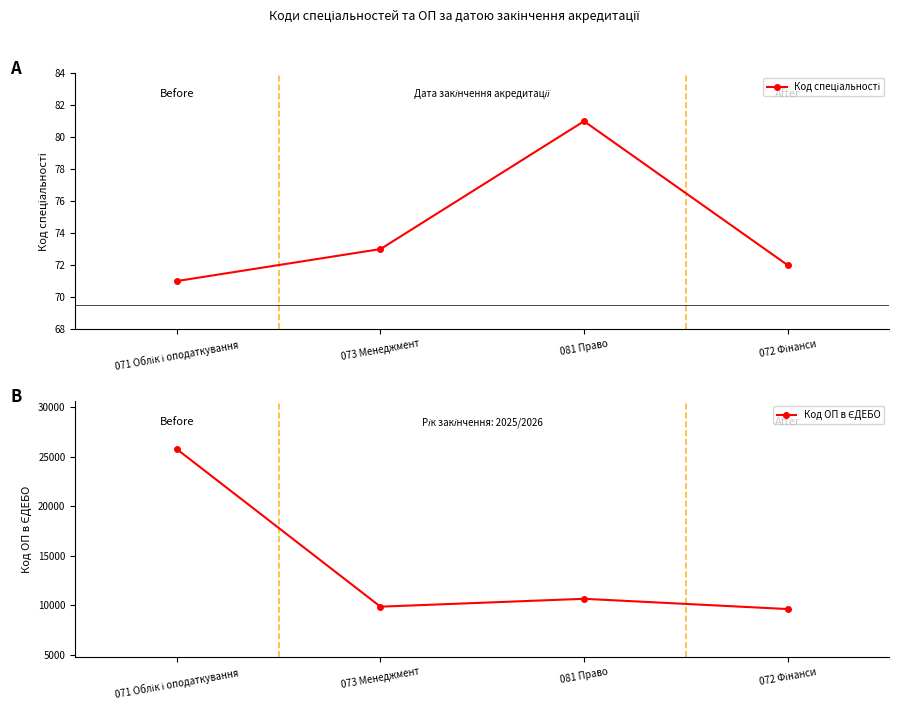

How many categories are shown in the chart?

4